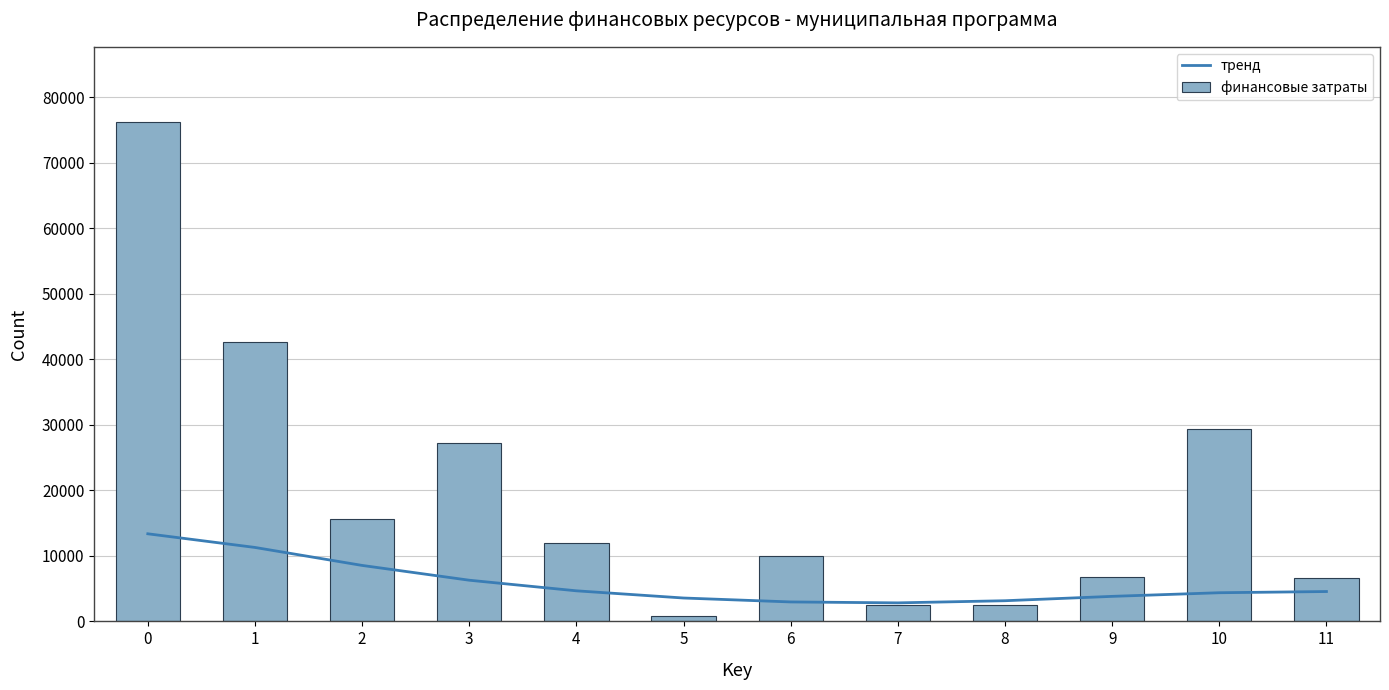

Rank the categories by финансовые затраты value from highest to lowest.

0, 1, 10, 3, 2, 4, 6, 9, 11, 7, 8, 5